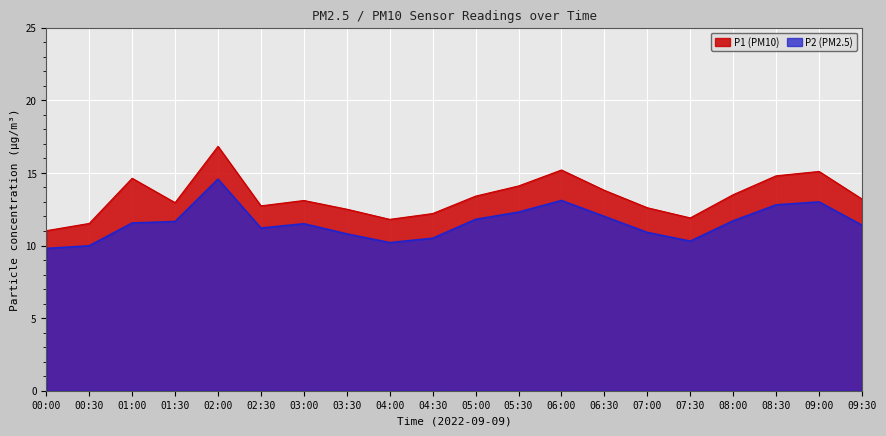

What is the difference between the P2 values at 02:30 and 06:30?

0.8